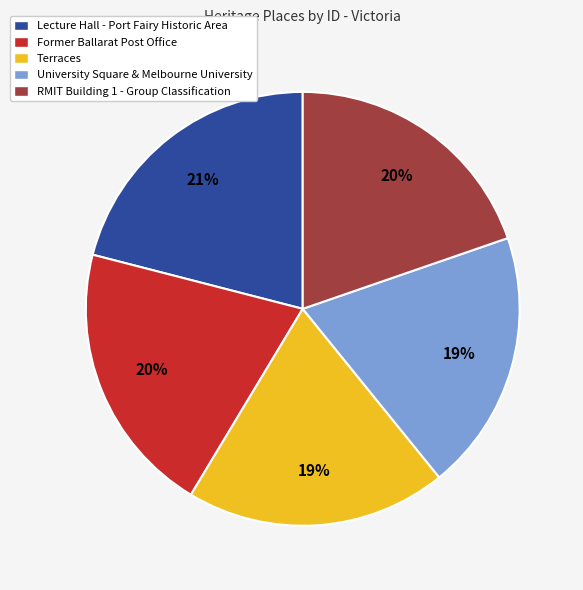

What is the largest slice in the pie chart?

Lecture Hall - Port Fairy Historic Area